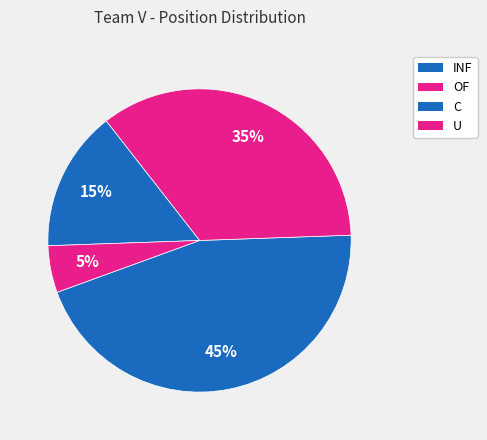

To the nearest percent, what is the difference between the largest and smallest slice percentages?

40%